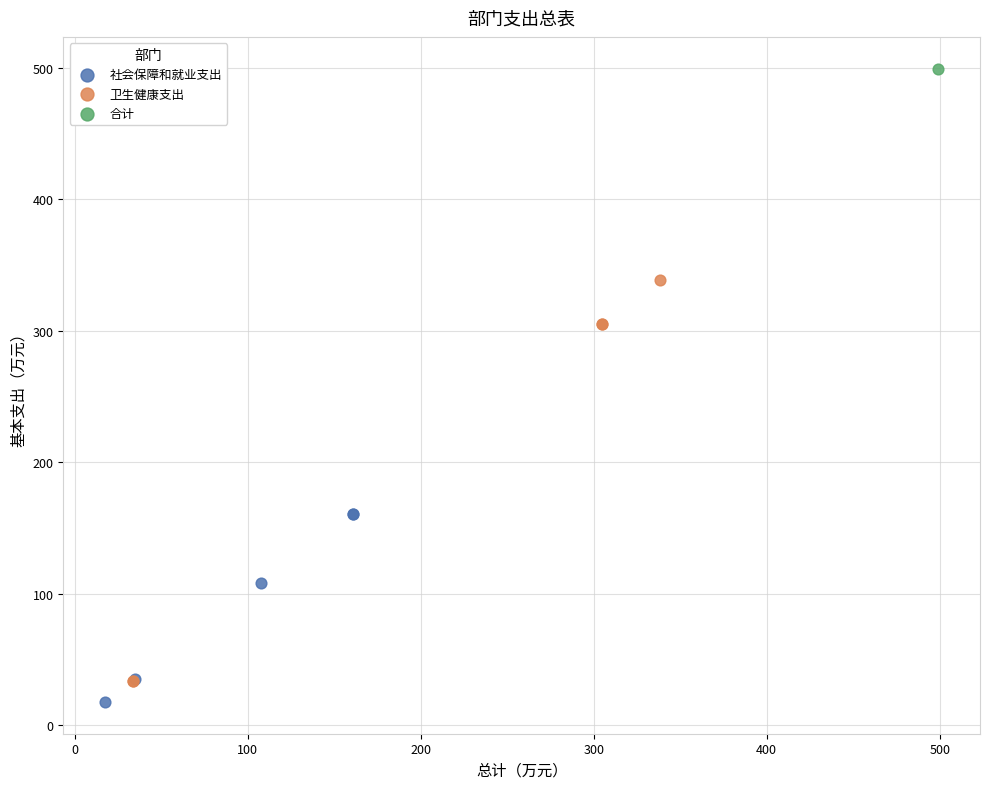

What are all the series names shown in the legend?

社会保障和就业支出, 卫生健康支出, 合计